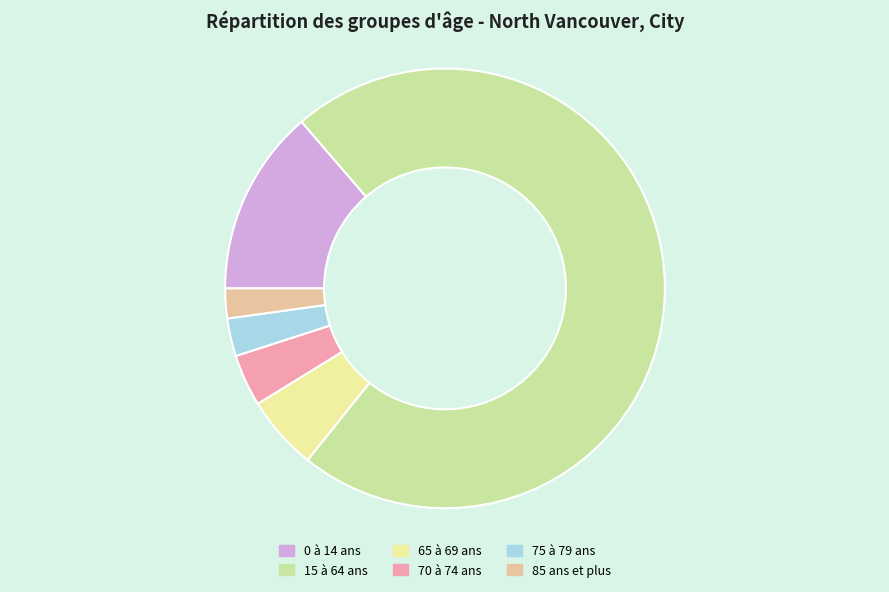

Do 65 à 69 ans and 75 à 79 ans together represent more than half of the pie?

No